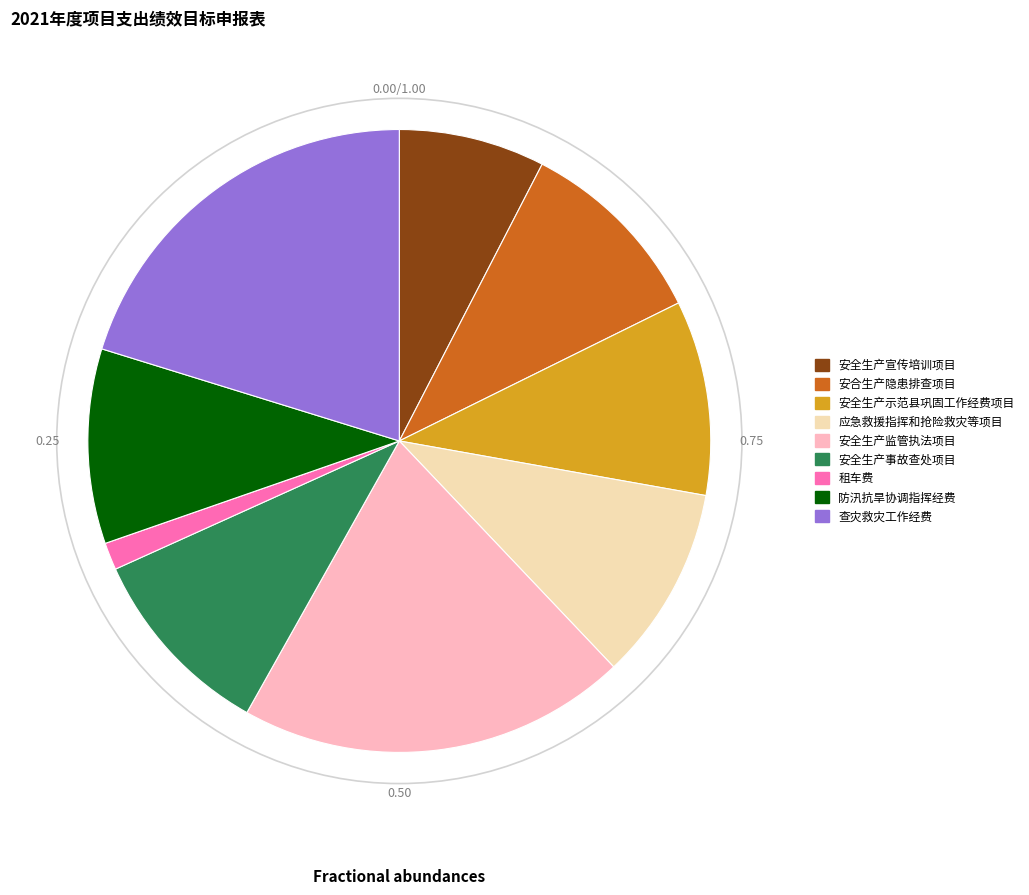

Is there any slice that represents more than half of the pie?

No